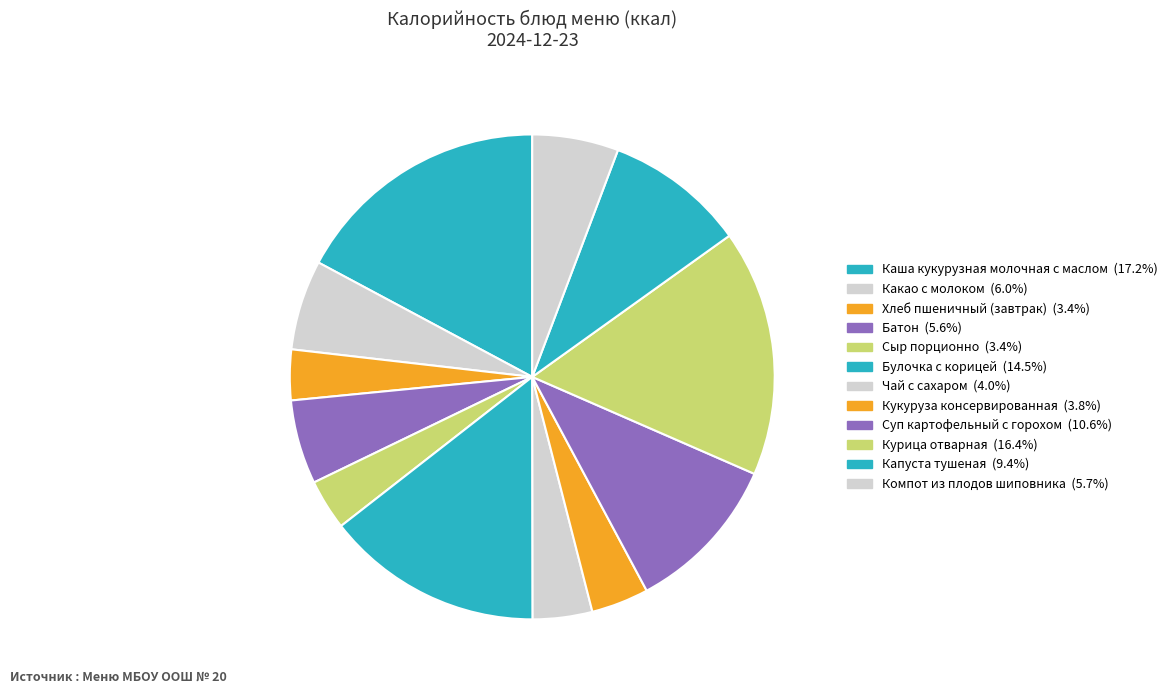

The Каша кукурузная молочная с маслом slice represents 11% of the pie. True or false?

False